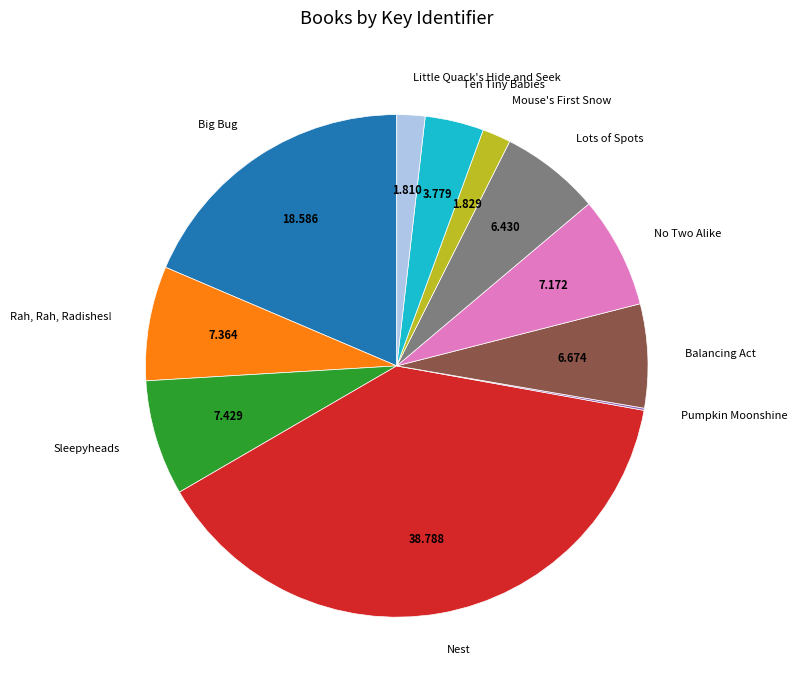

Is there any slice that represents more than half of the pie?

No